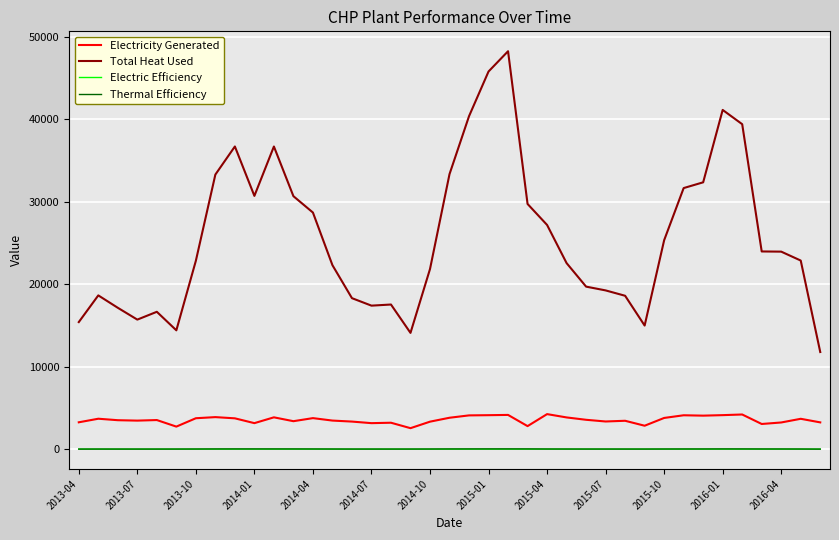

What is the highest value of the Electricity Generated series?

4273.0